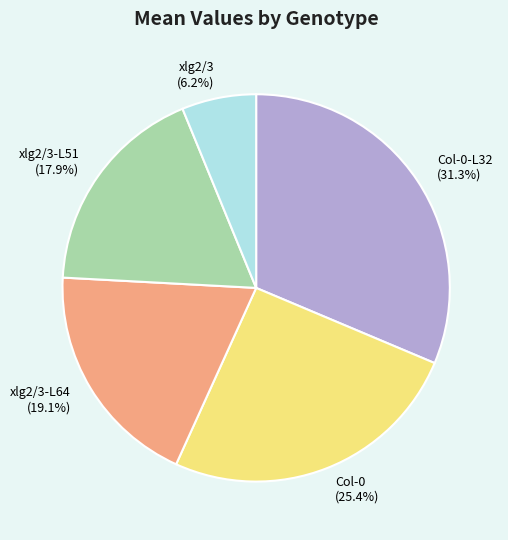

Approximately how many times larger is the value at Col-0-L32 (31.3%) compared to xlg2/3-L64 (19.1%)?

1.6